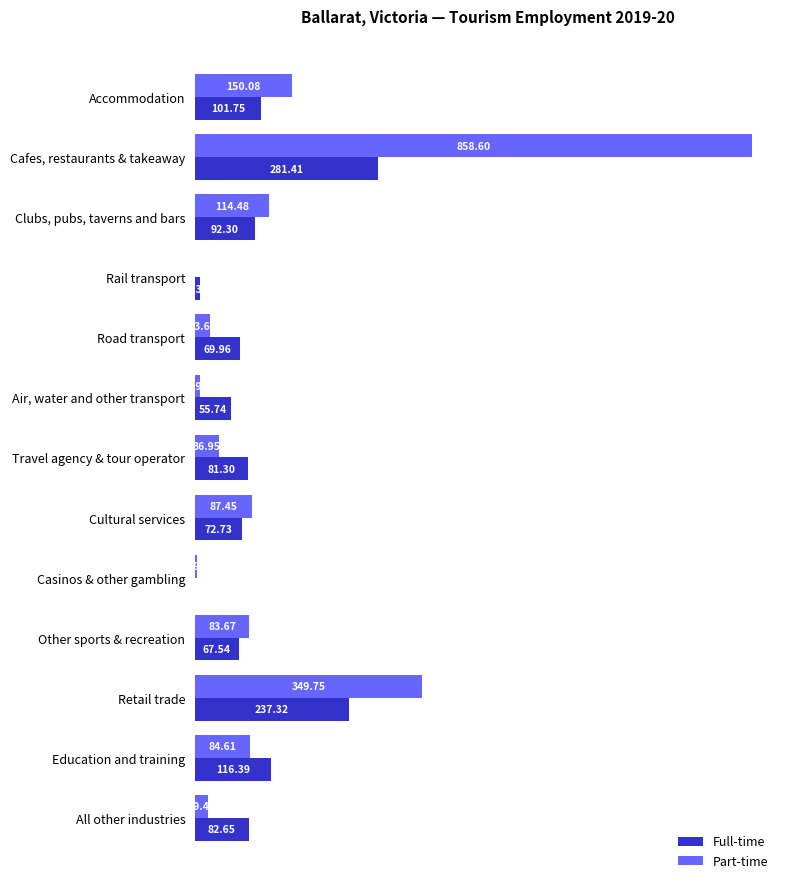

At which category does the chart reach its peak across all series?

Cafes, restaurants & takeaway